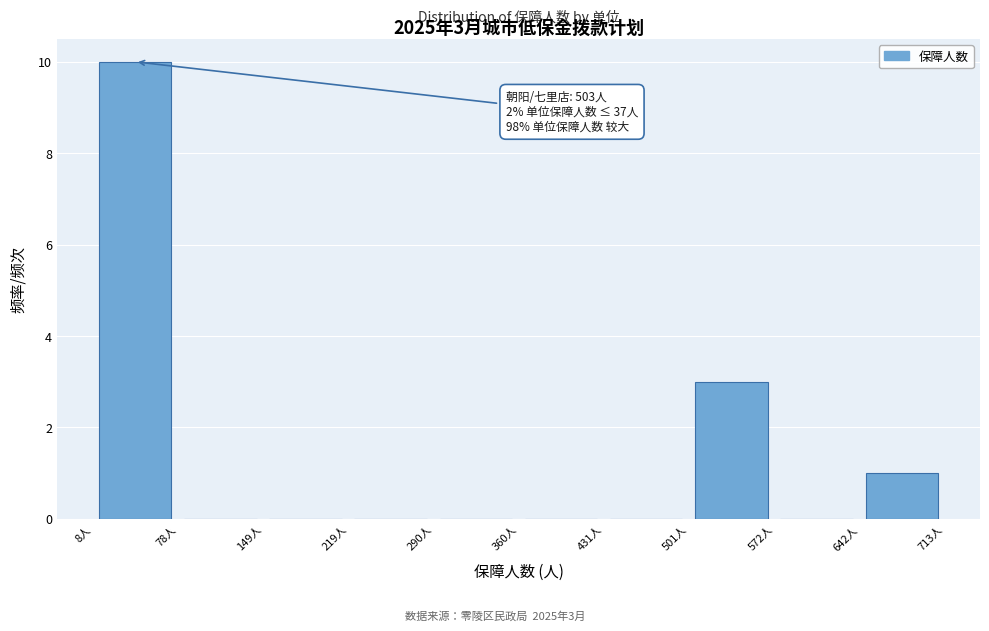

Over which range of the x-axis is the bar tallest?

10 to 80